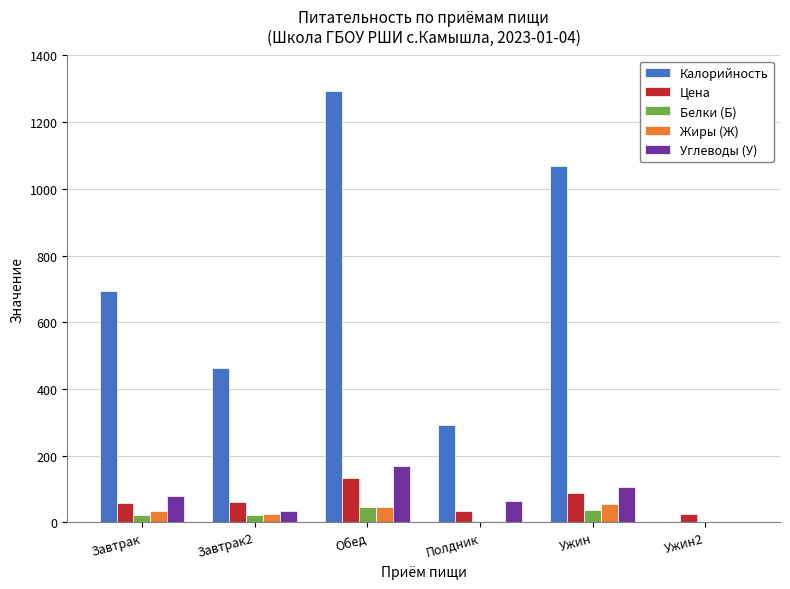

The Цена series shows 25.2 at Ужин2. True or false?

True